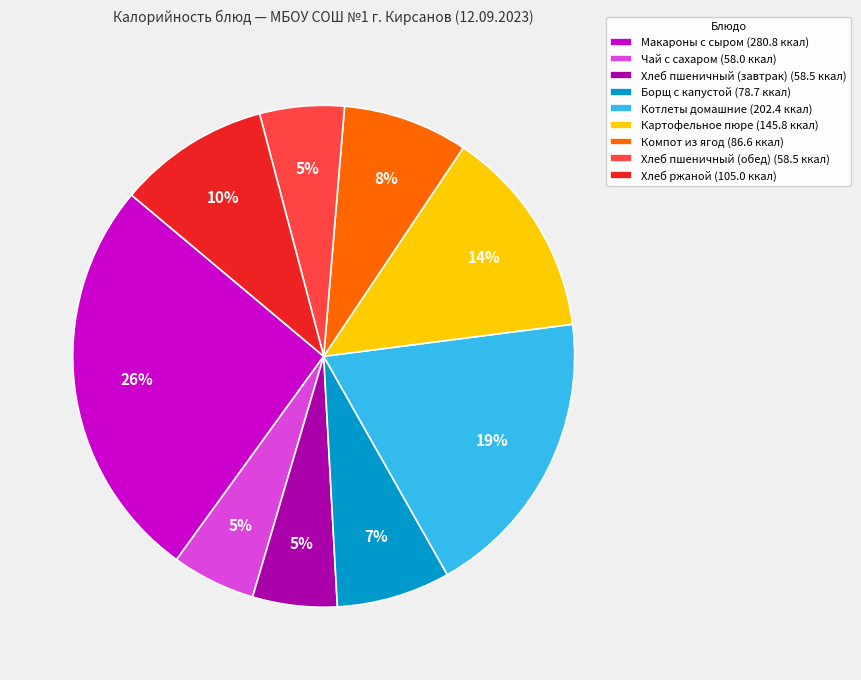

Is the sum of Хлеб пшеничный (завтрак) (58.5 ккал) and Хлеб пшеничный (обед) (58.5 ккал) greater than half?

No